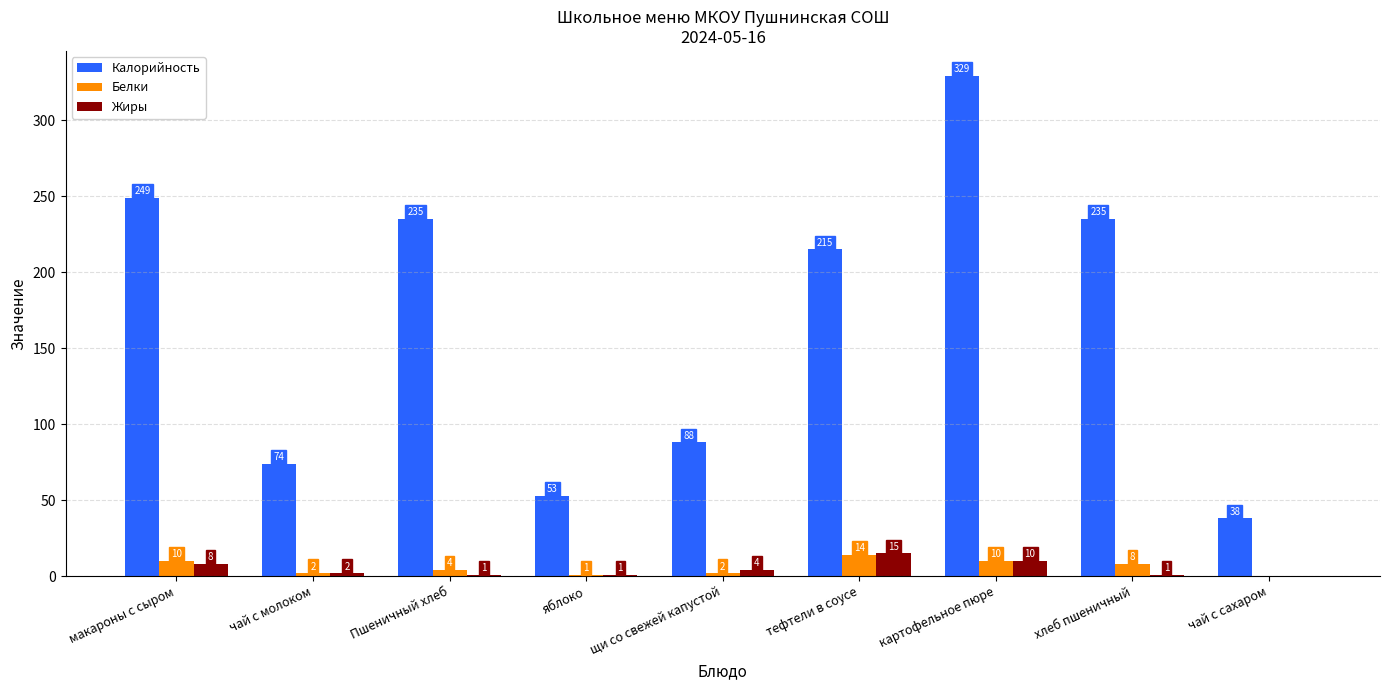

Reading left to right, what are all the values shown in this chart?

Калорийность: 249	74	235	53	88	215	329	235	38
Белки: 10	2	4	1	2	14	10	8	0
Жиры: 8	2	1	1	4	15	10	1	0